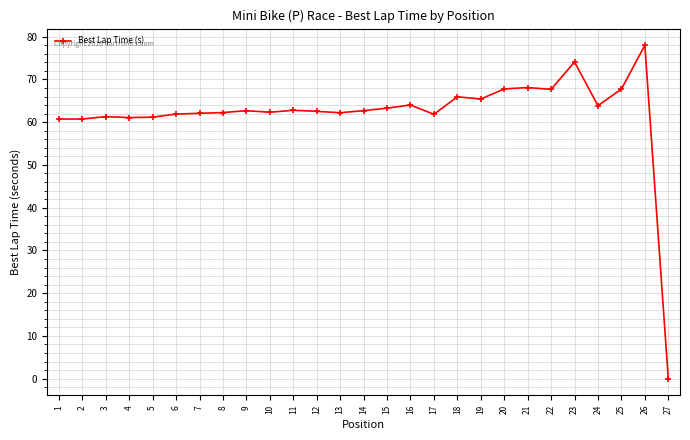

Read the value at 10.

62.3